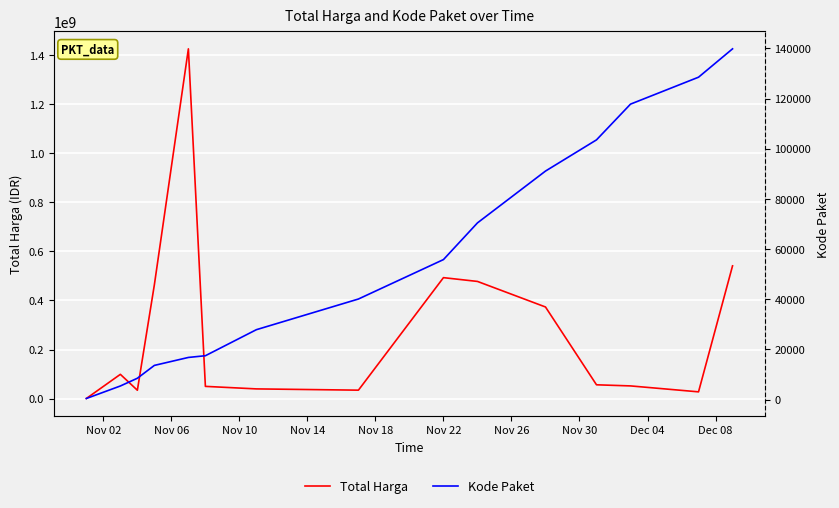

Count the number of categories in the chart.

15